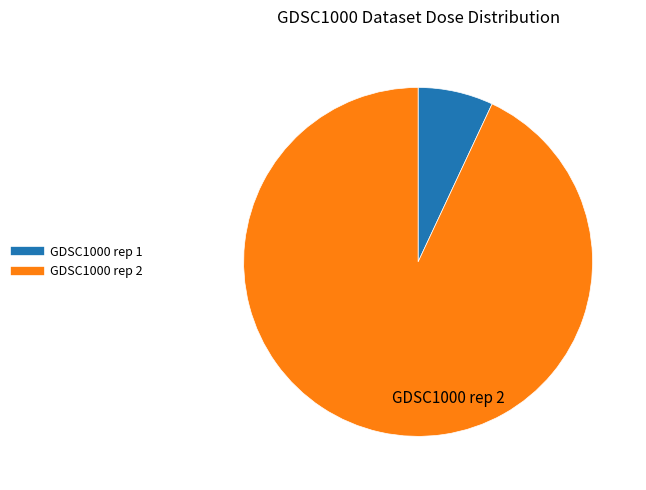

What is the ratio of the value at GDSC1000 rep 2 to the value at GDSC1000 rep 1?

13.3